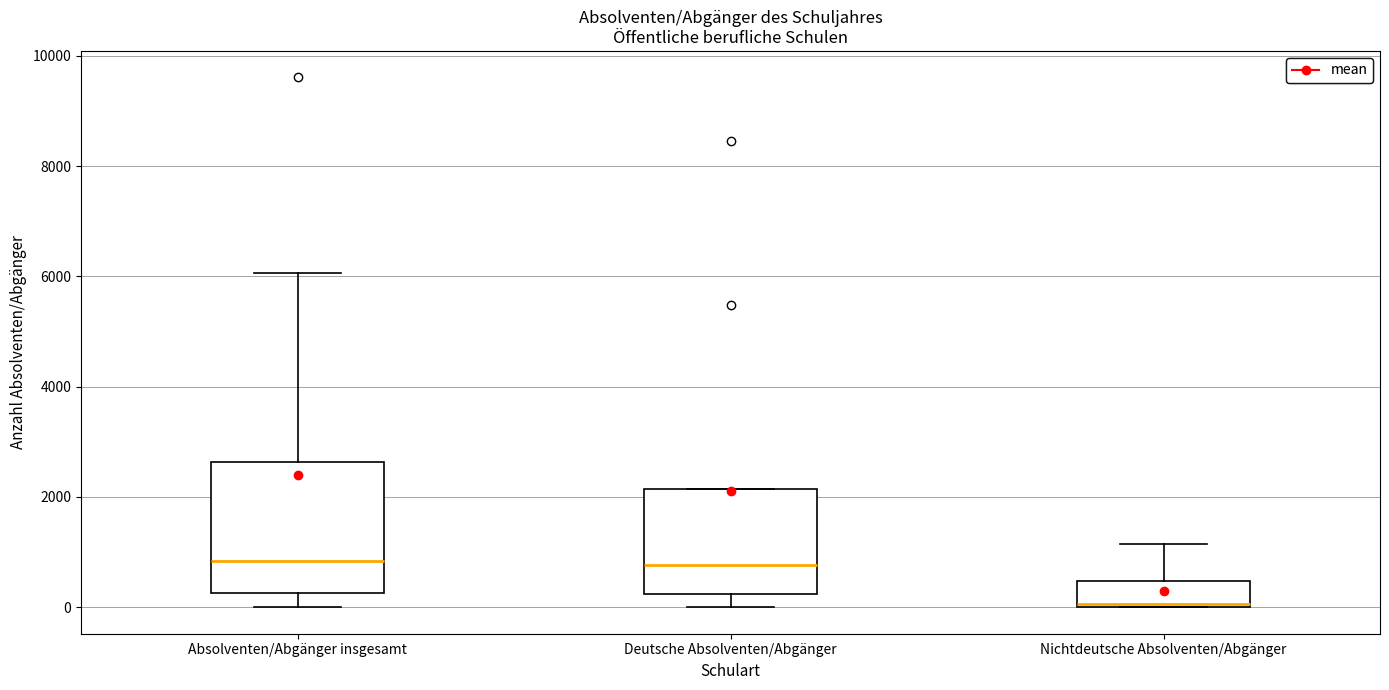

Which box is the tallest, from its lower edge to its upper edge?

Absolventen/Abgänger insgesamt